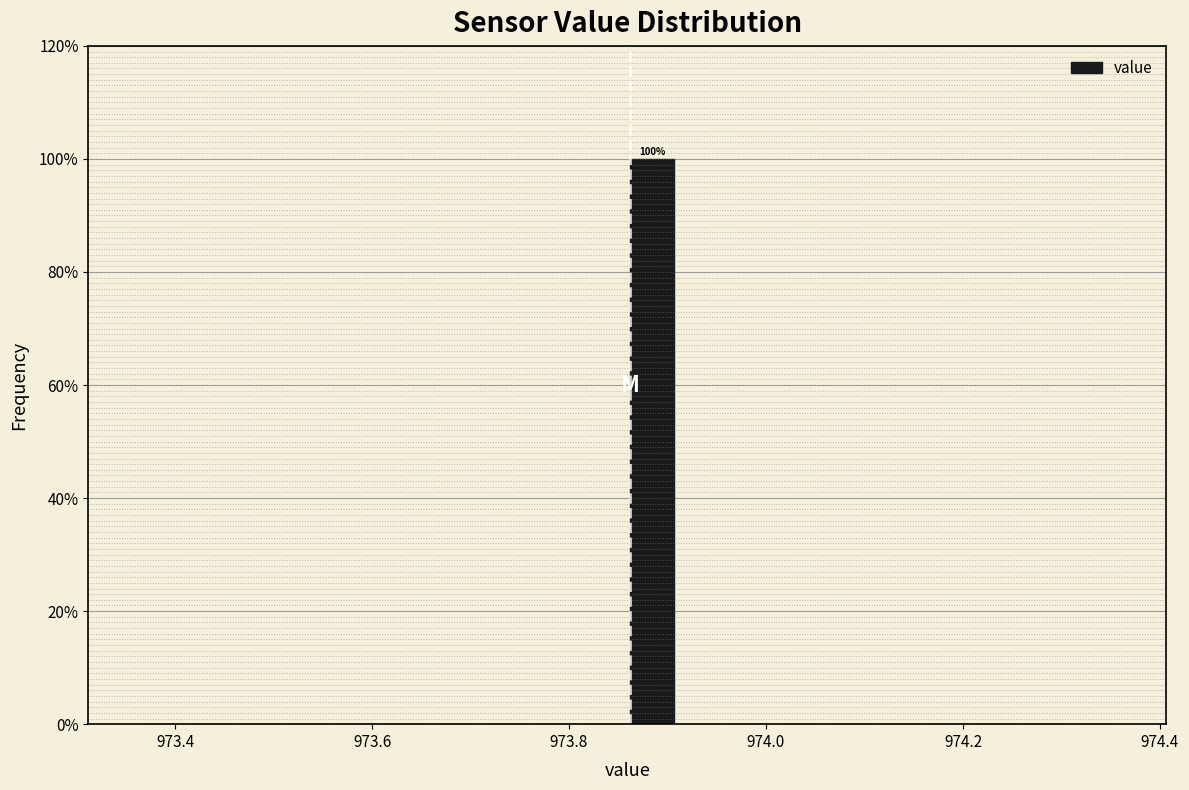

Around what value on the x-axis is the tallest bar? Give the approximate position of its centre, as read against the axis.

973.88